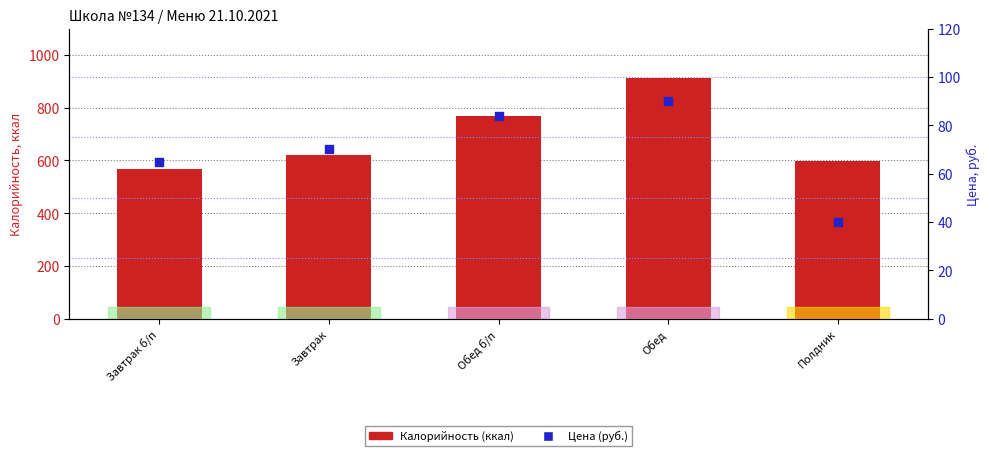

Which series contains the highest Y value?

Калорийность (ккал)